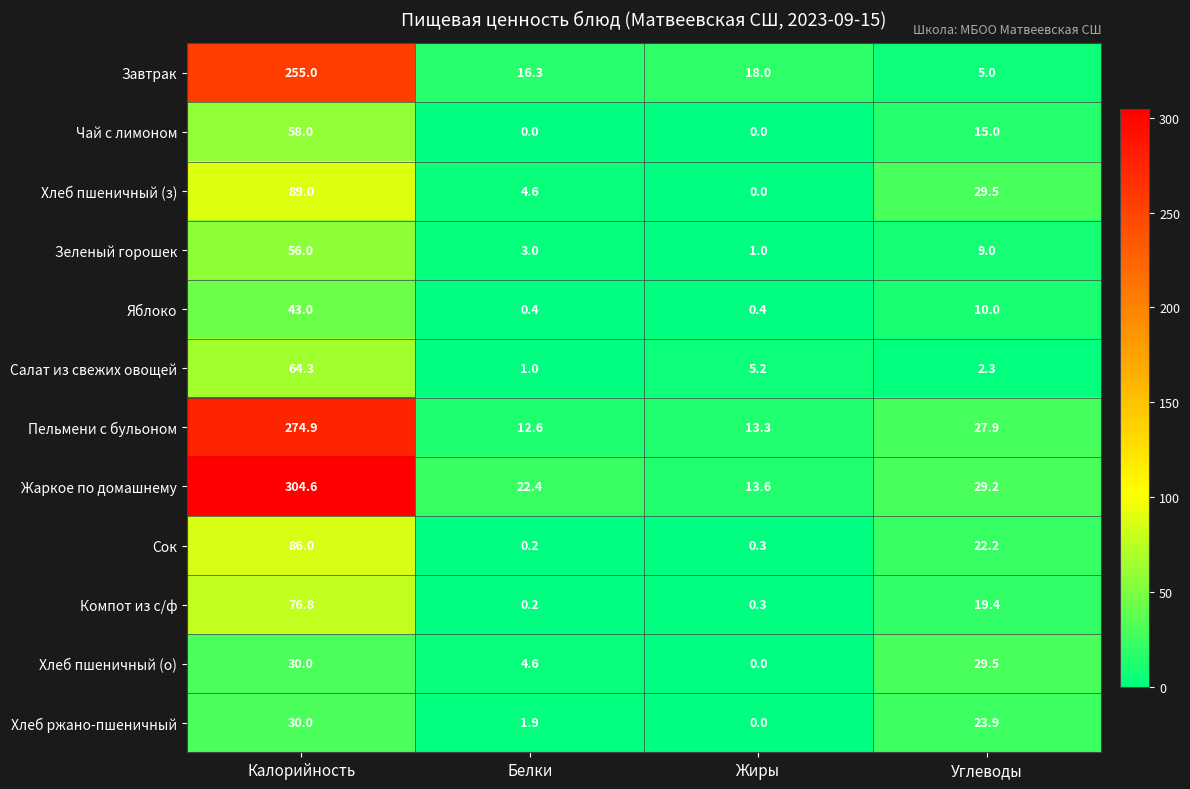

What is the difference between the highest and lowest values at Калорийность?

274.6